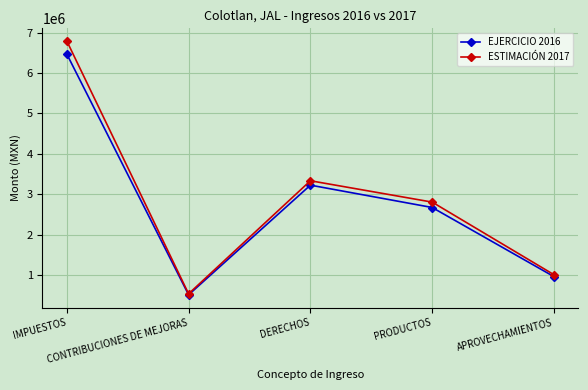

At which category does the chart reach its peak across all series?

IMPUESTOS